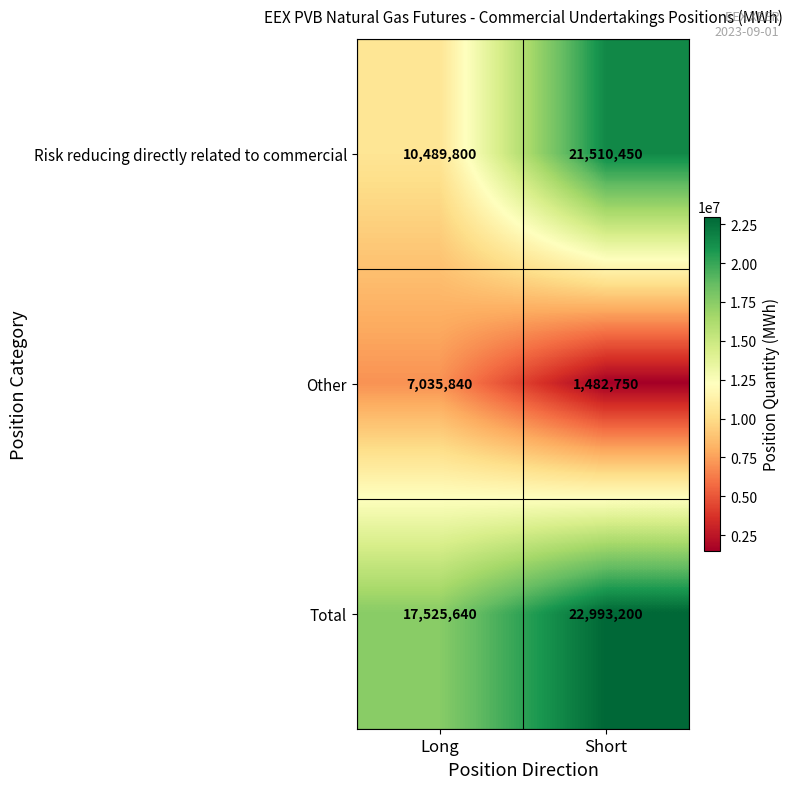

Rank the series by their average value, from highest to lowest.

Total, Risk reducing directly related to commercial, Other